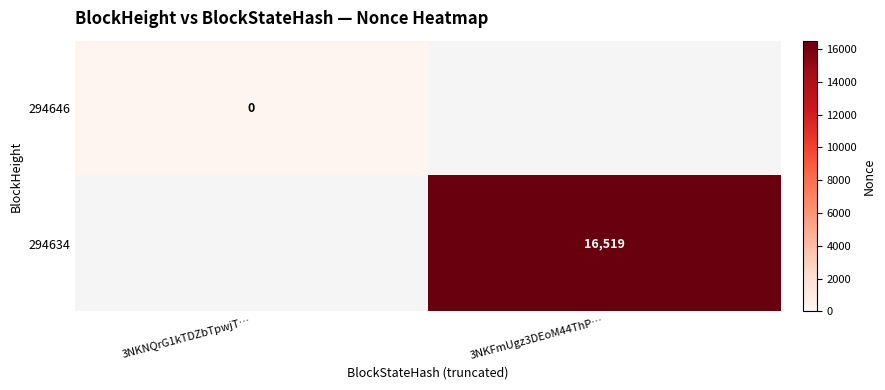

How many categories are shown in the chart?

2